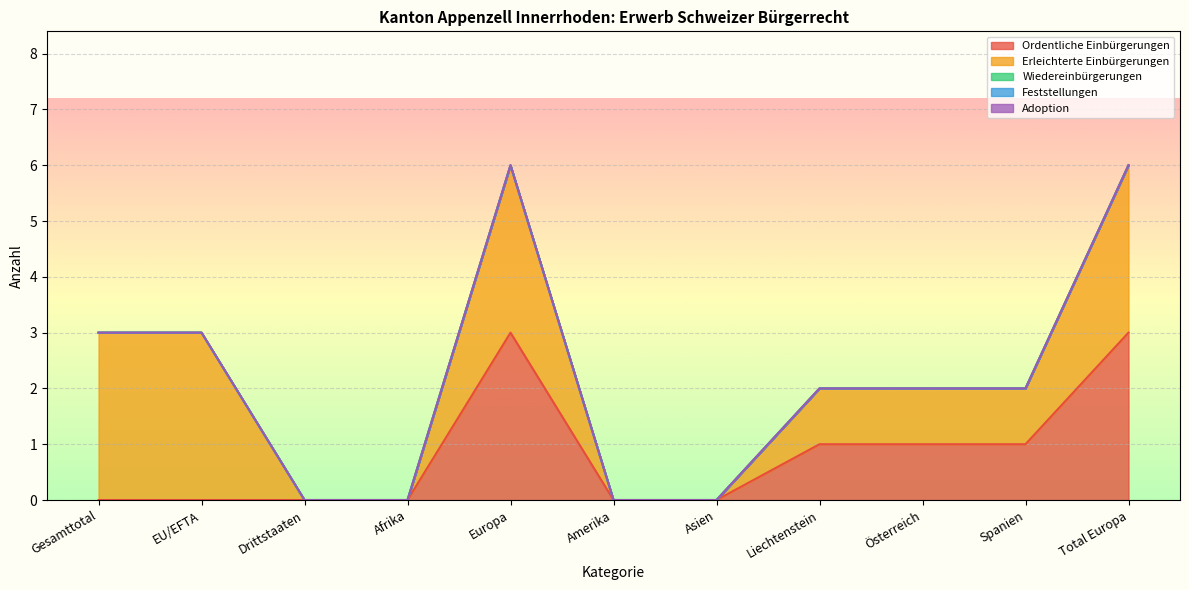

Which series has the widest spread of values?

Ordentliche Einbürgerungen